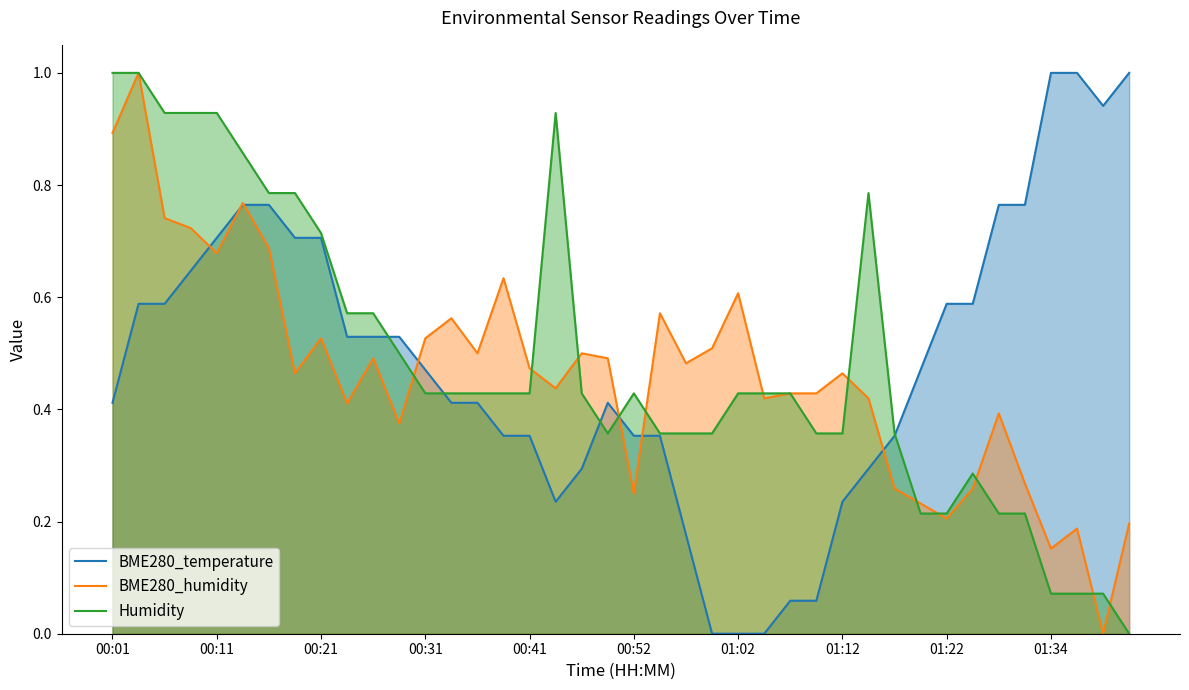

Which series has the largest total across all categories?

Humidity